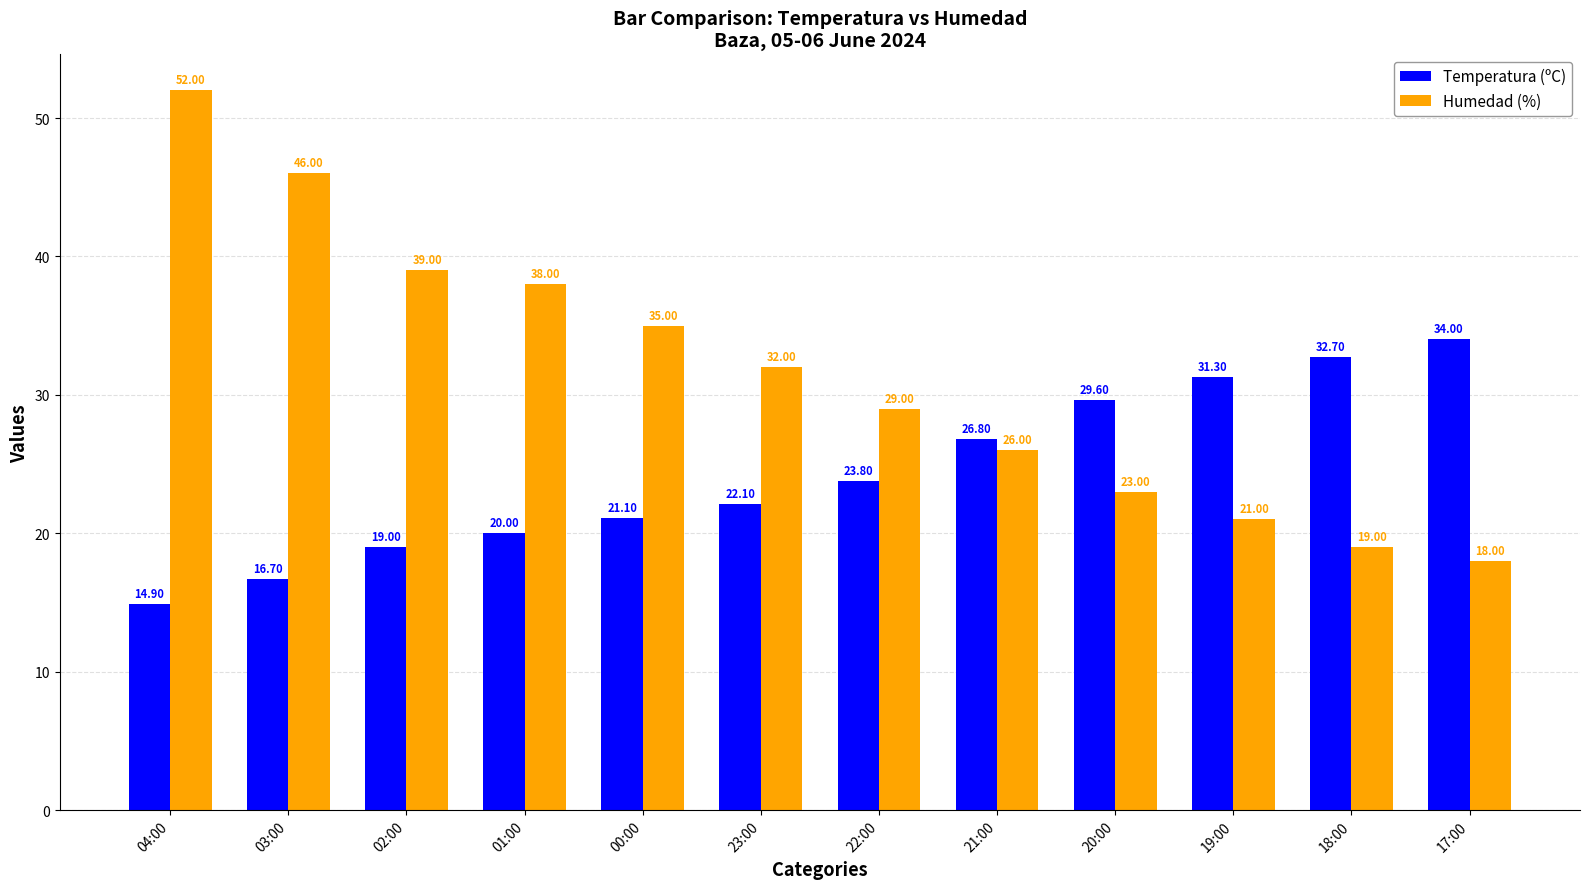

How many bars are there in each group?

2